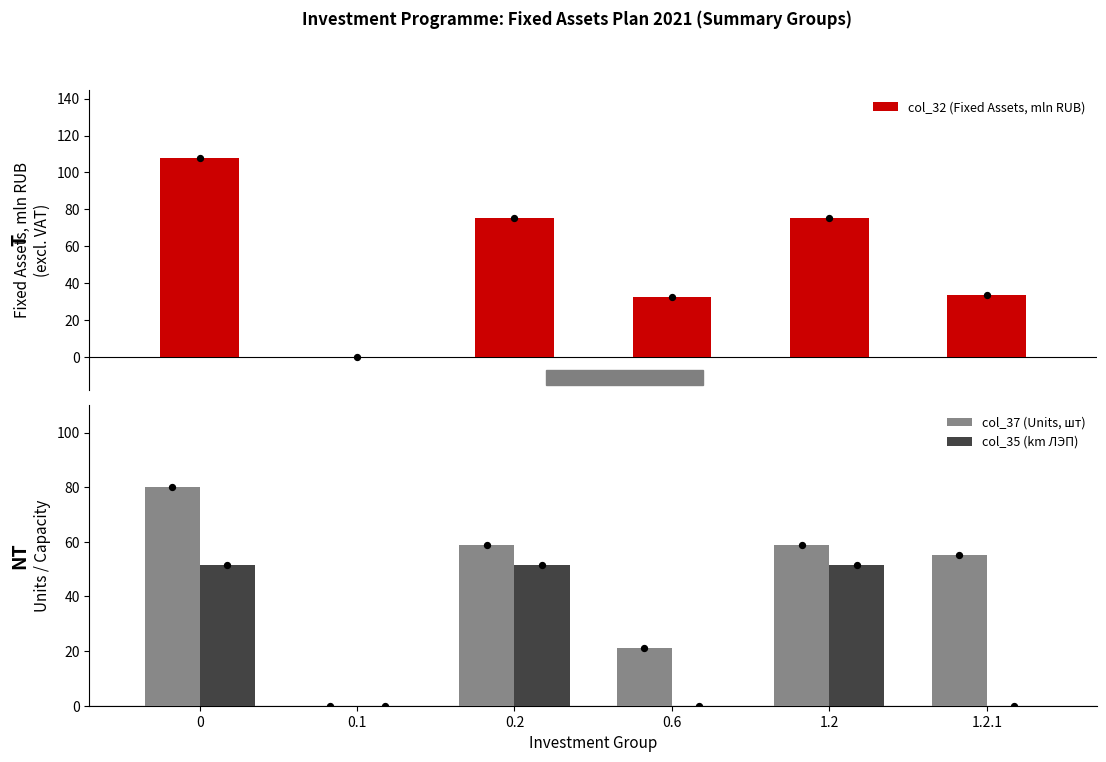

Which series contains the highest Y value?

col_32 (Fixed Assets, mln RUB)